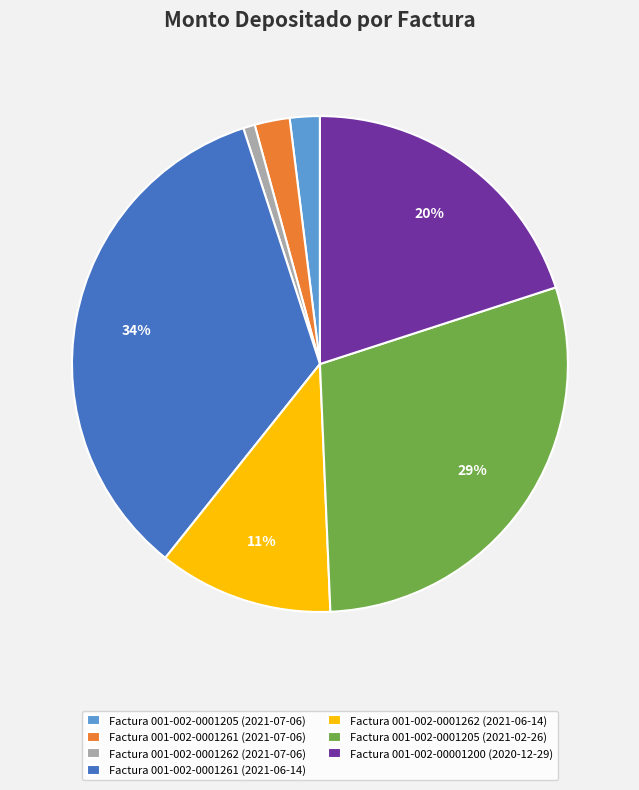

Which has a higher value, Factura 001-002-0001262 (2021-06-14) or Factura 001-002-0001261 (2021-06-14)?

Factura 001-002-0001261 (2021-06-14)